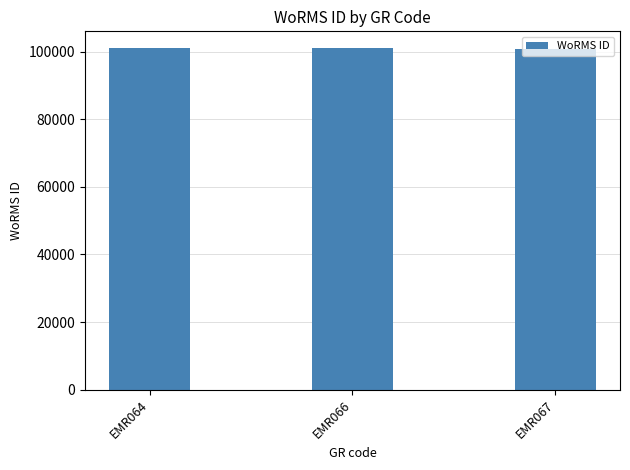

How many series are shown in this chart?

1